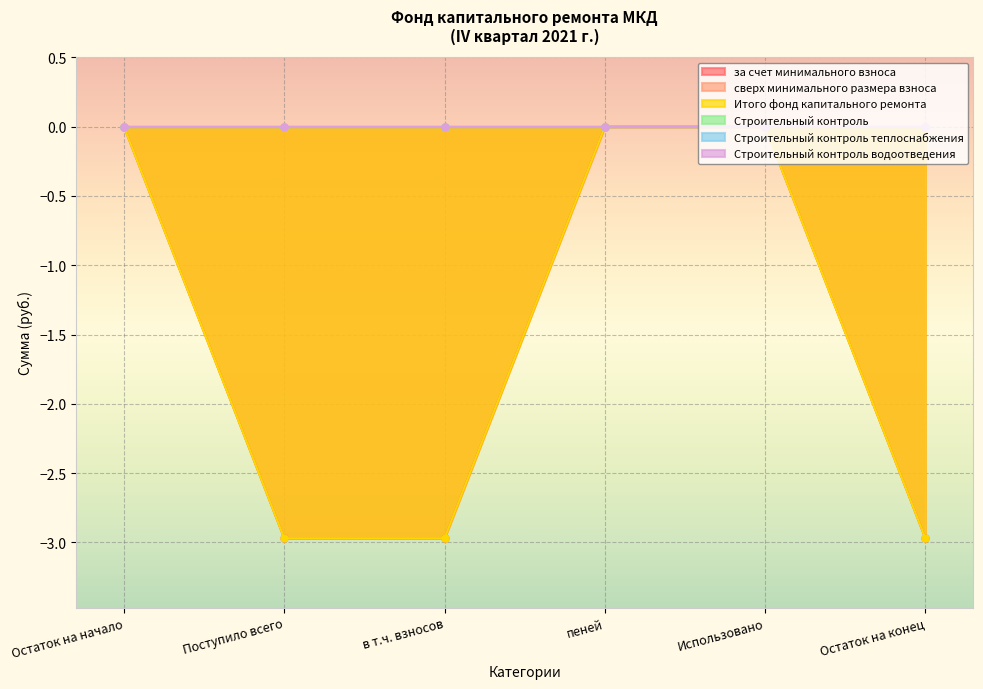

List the series in order of their peak value, highest first.

за счет минимального взноса, сверх минимального размера взноса, Итого фонд капитального ремонта, Строительный контроль, Строительный контроль теплоснабжения, Строительный контроль водоотведения